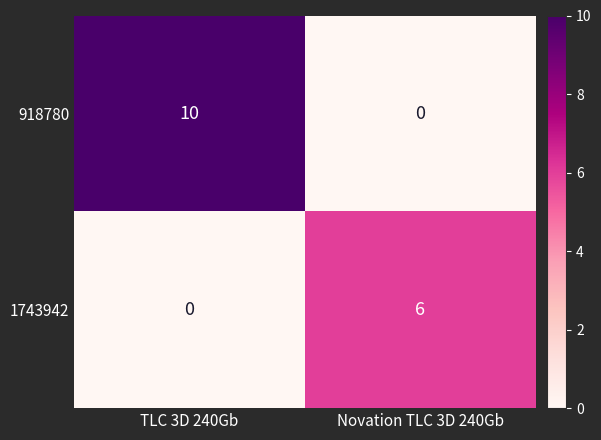

The value of 1743942 at TLC 3D 240Gb is -4. True or false?

False